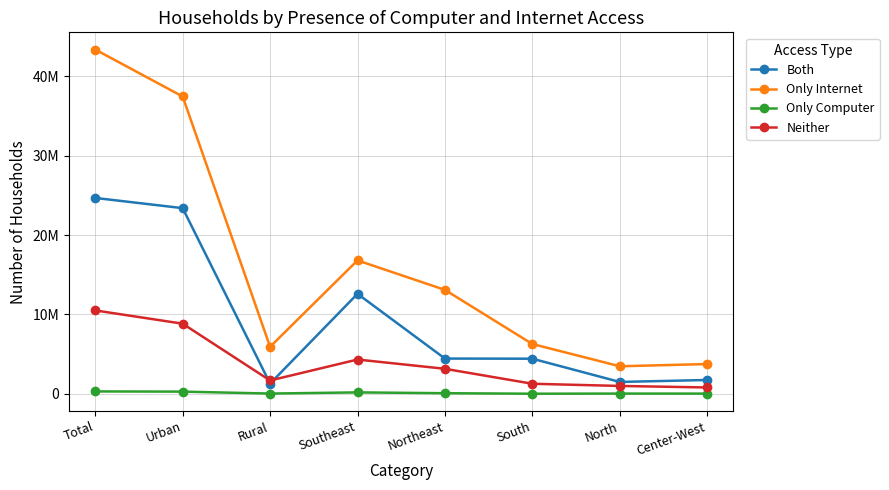

What is the maximum value shown in the chart?

43381408